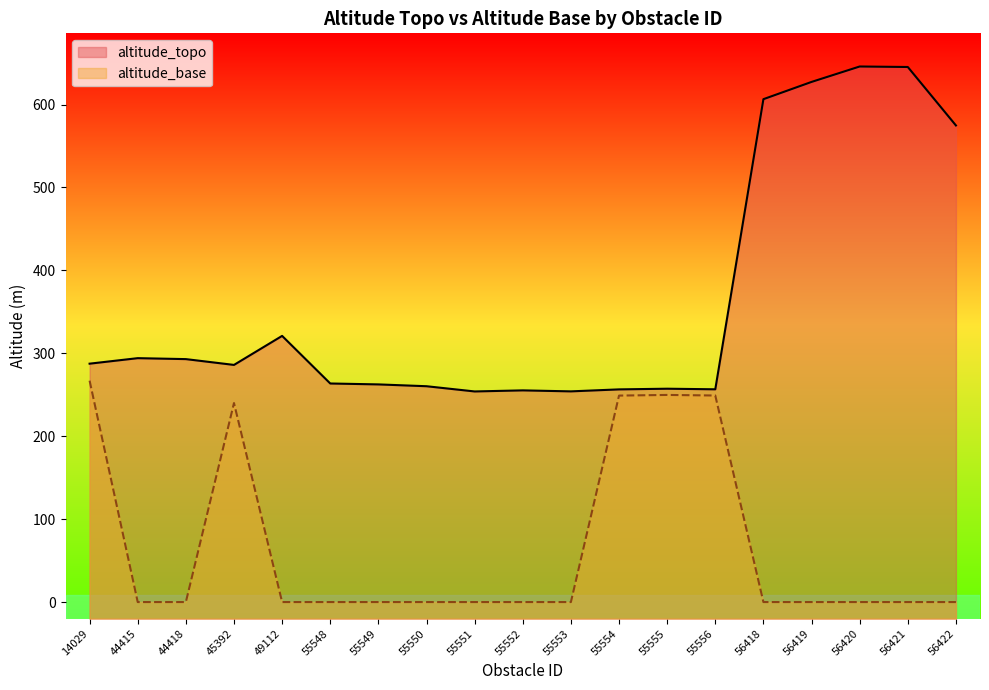

What is the difference between the second highest and second lowest values in the altitude_topo series?

391.2